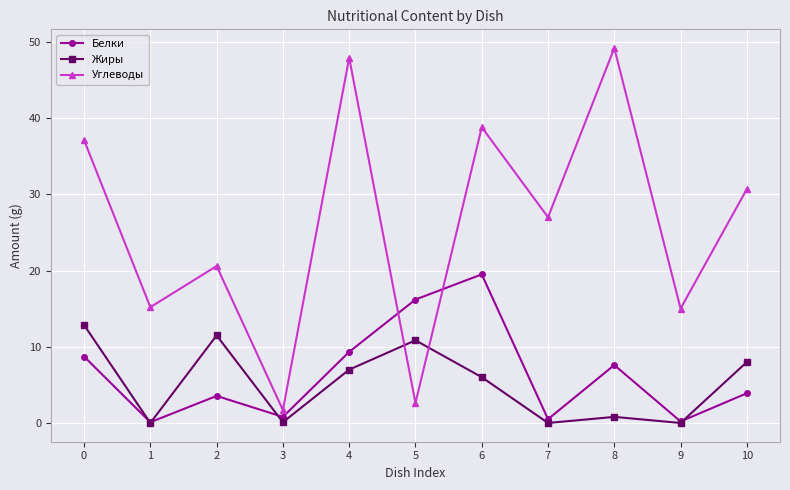

How many interior local valleys does the Жиры series have?

4